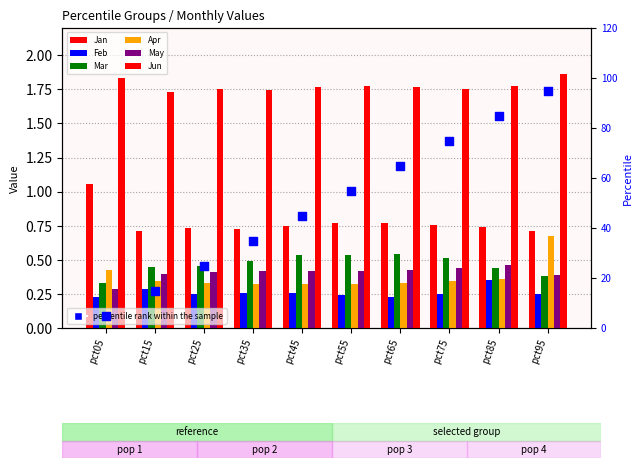

What is the total value across all series at pct55?

4.1